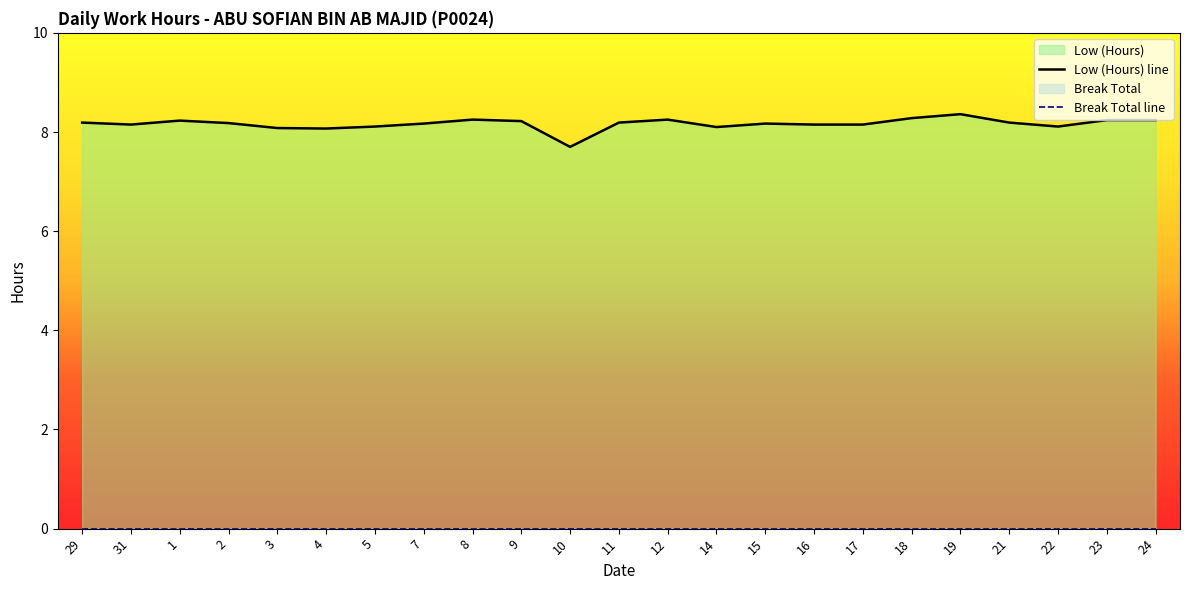

True or false: Break Total line and Low (Hours) line cross at least once.

False